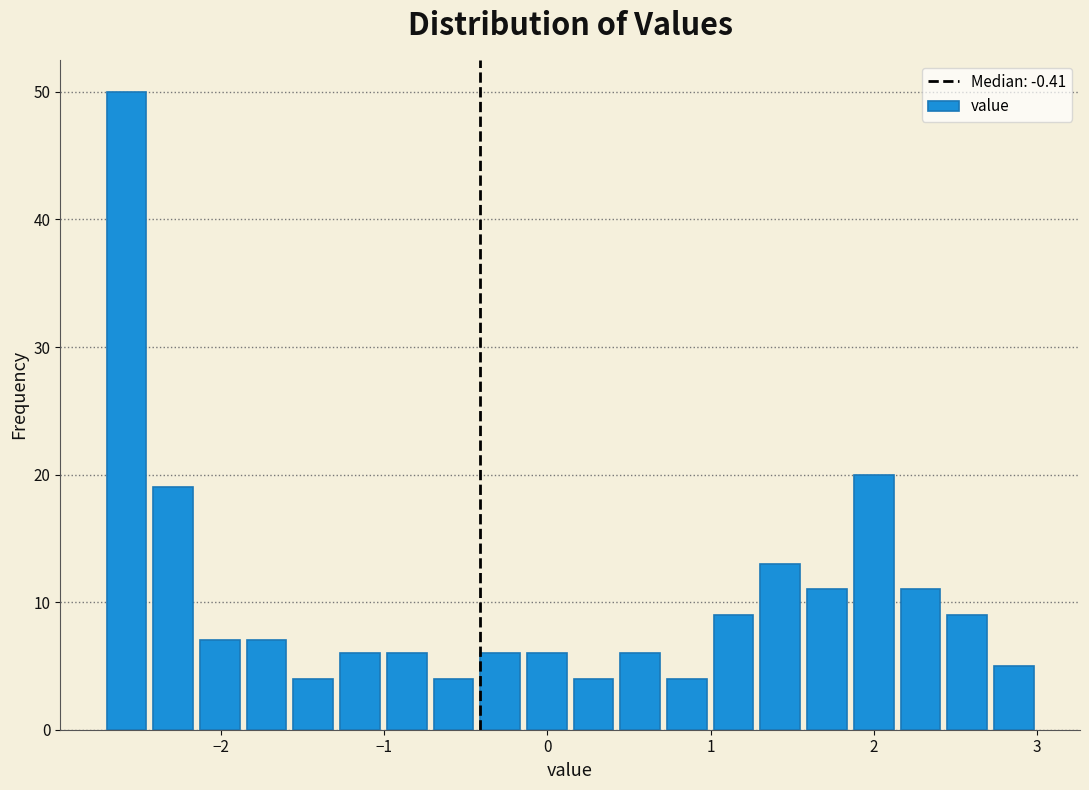

Around what value on the x-axis is the tallest bar? Give the approximate position of its centre, as read against the axis.

-2.6